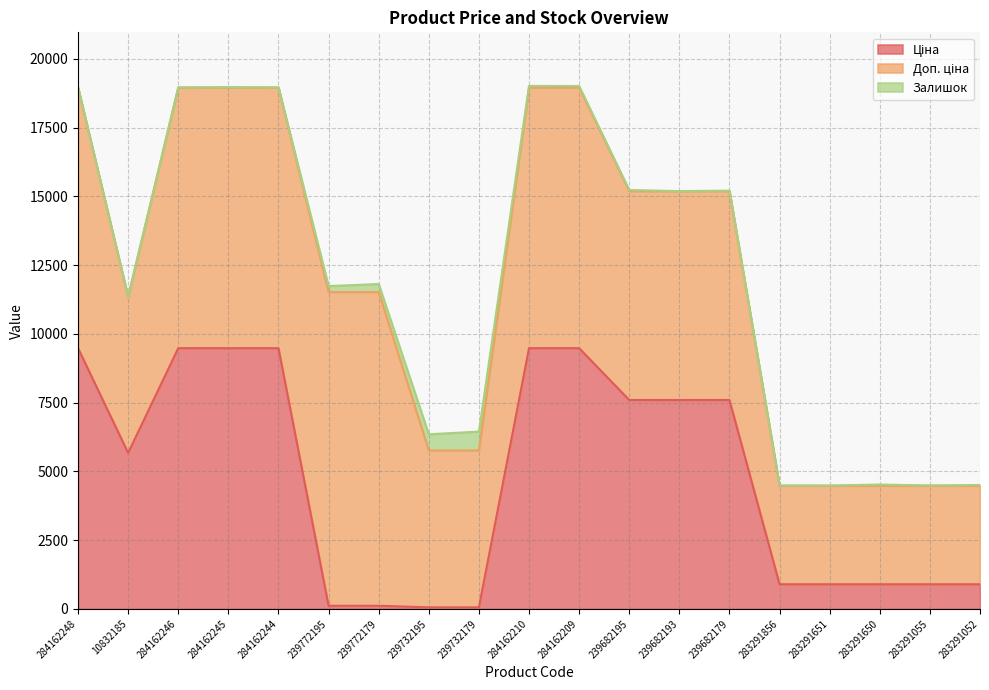

Which label corresponds to the largest value in the chart?

239772195